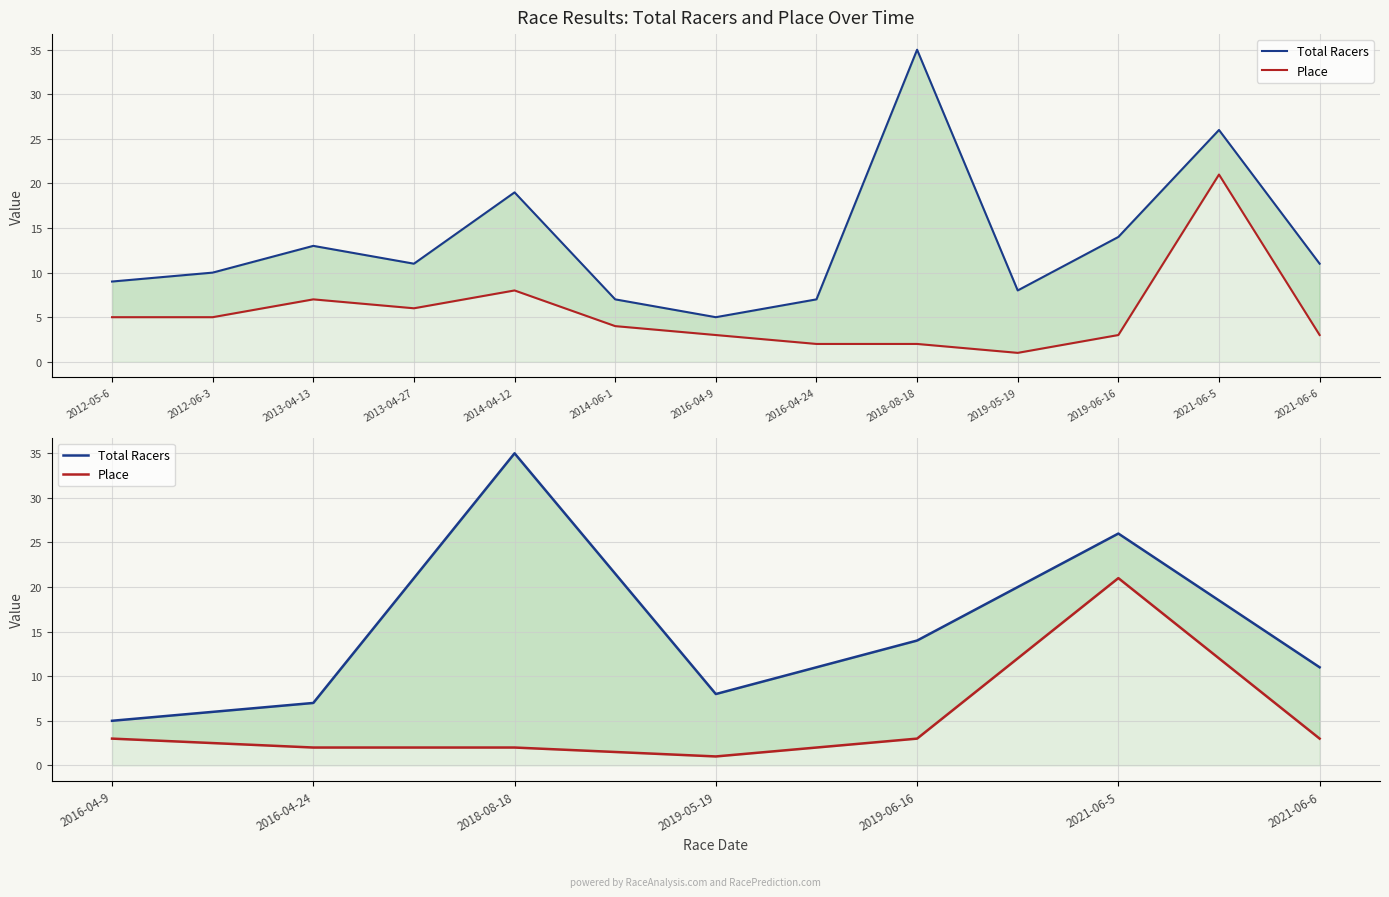

What is the label of the 5th point from the left?

2019-06-16